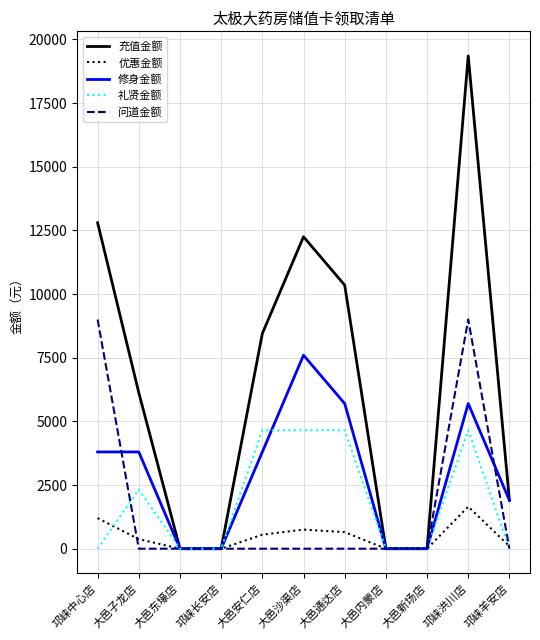

At which label is 充值金额 closest to 9675?

大邑通达店